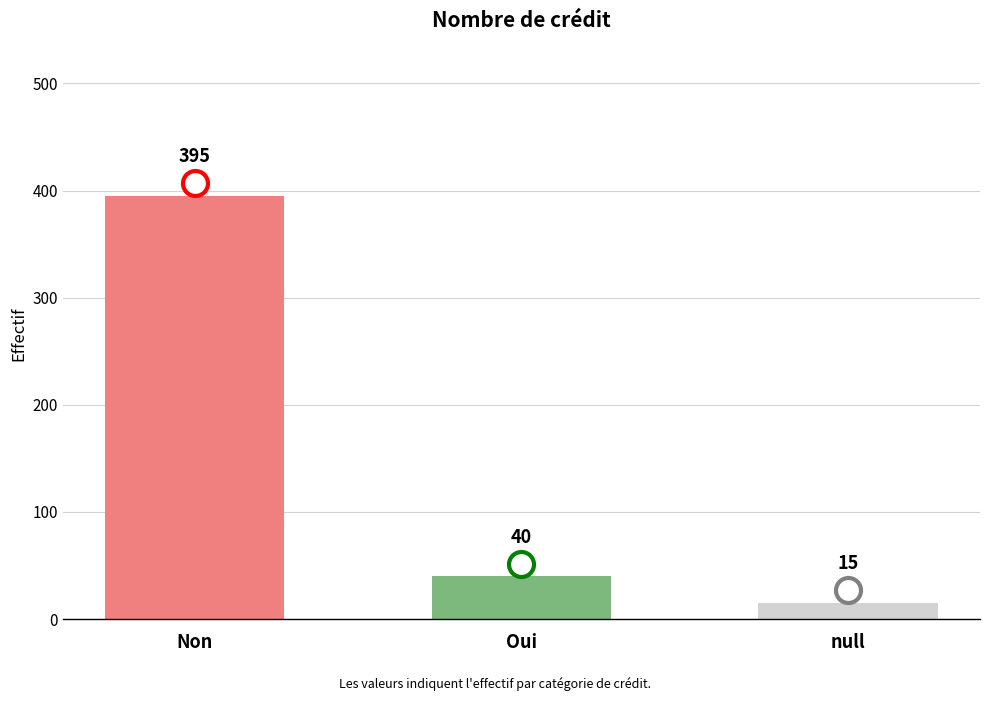

What is the smallest value displayed?

15